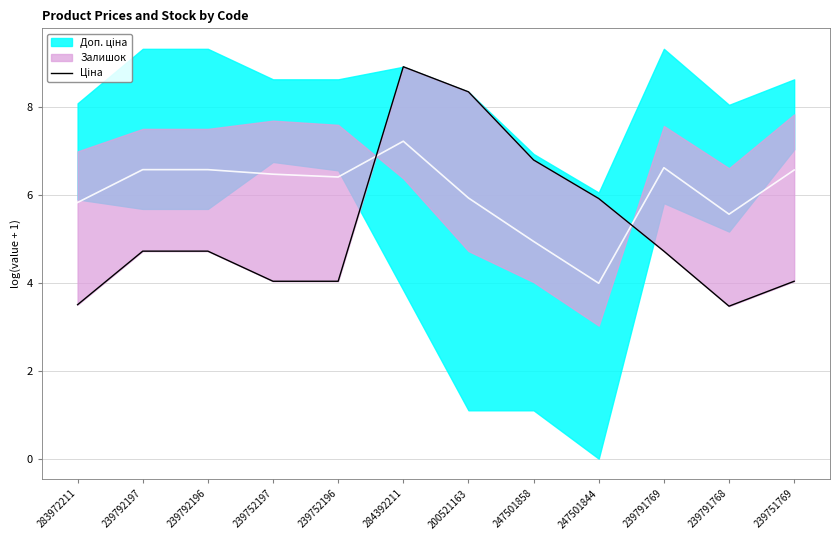

The chart shows a value of 3.5 at 239791768. True or false?

True